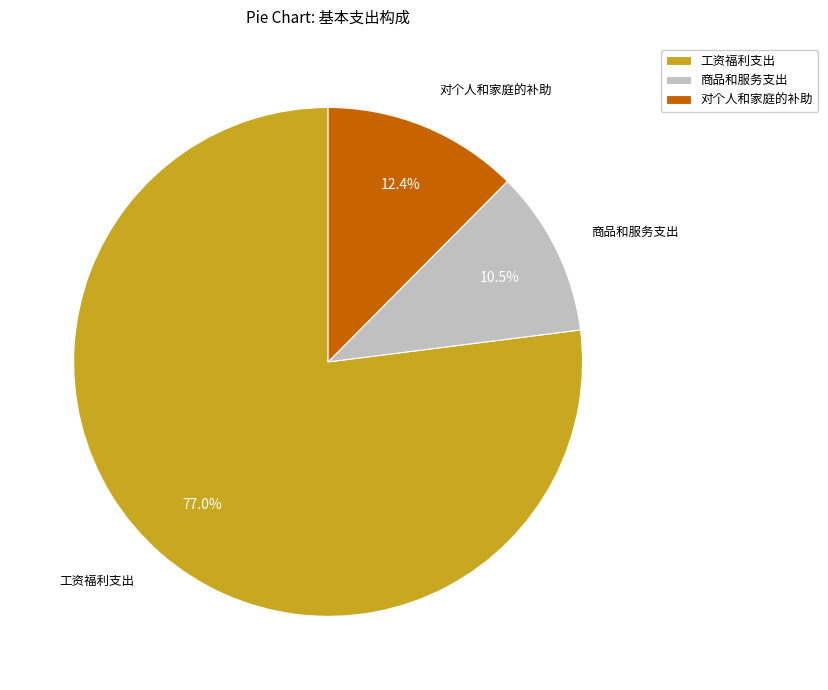

Which has a higher value, 工资福利支出 or 对个人和家庭的补助?

工资福利支出